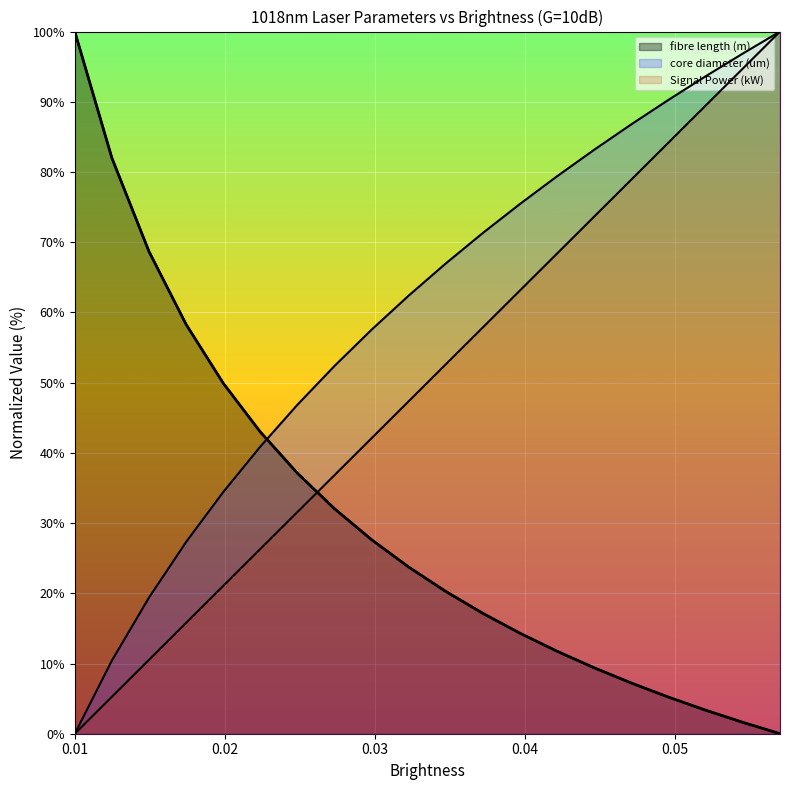

True or false: fibre length (m) has more than 2 interior local peaks.

False